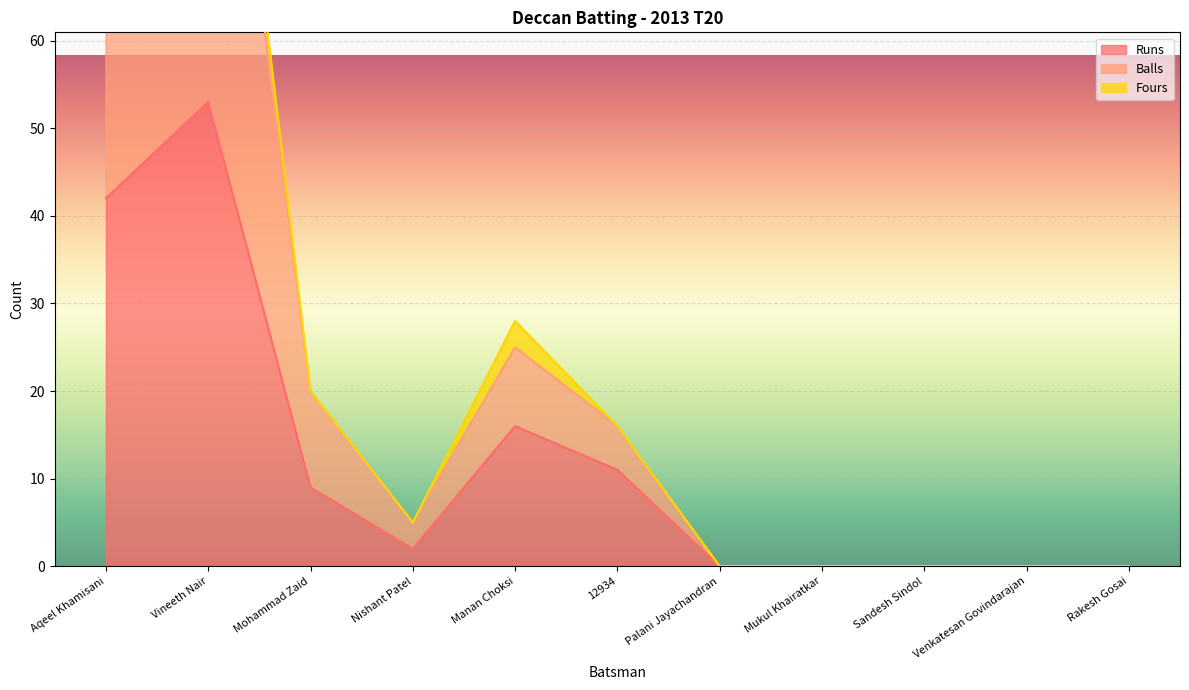

Which category has the highest value in the Balls series?

Vineeth Nair